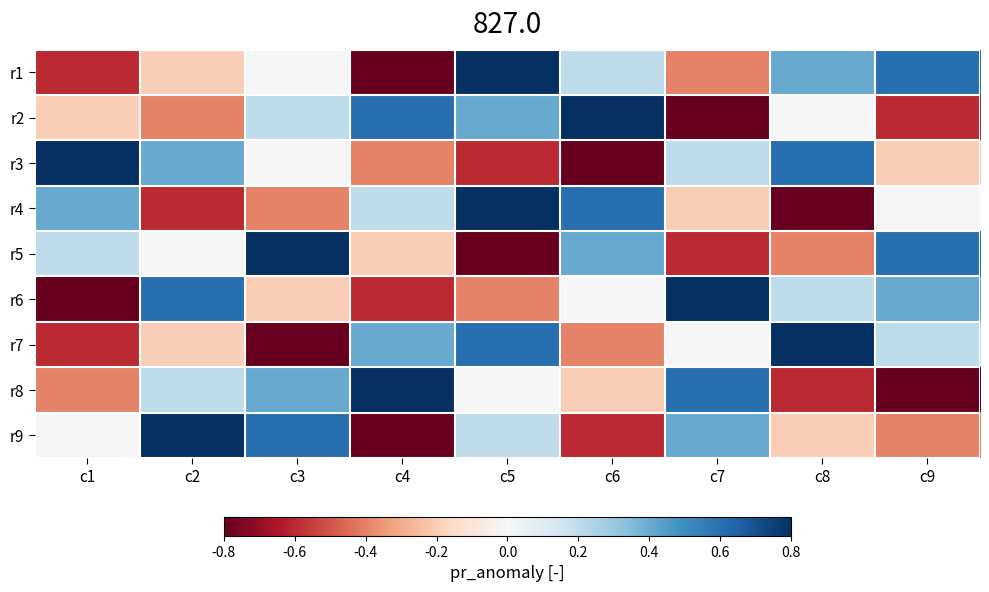

At which category is the sum across all series the highest?

c5